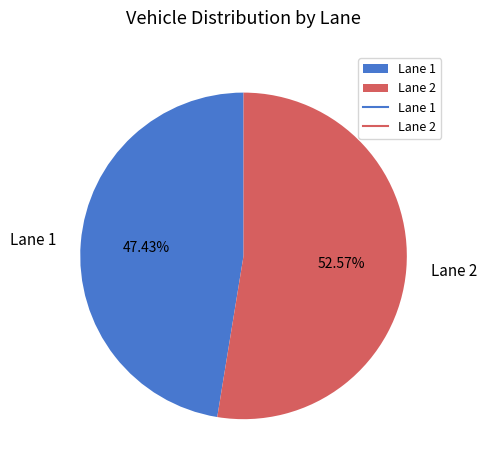

Rank the categories by value from highest to lowest.

Lane 2, Lane 1